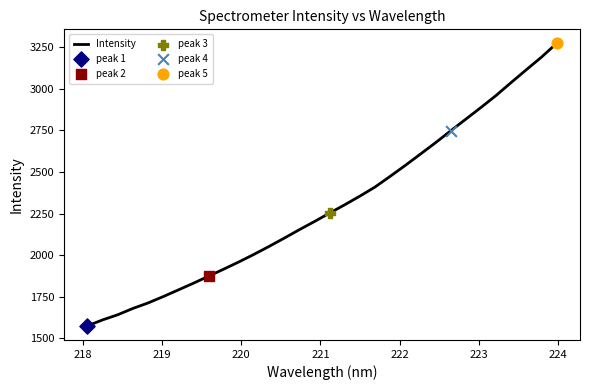

What is the difference between the maximum and minimum values?

1698.2